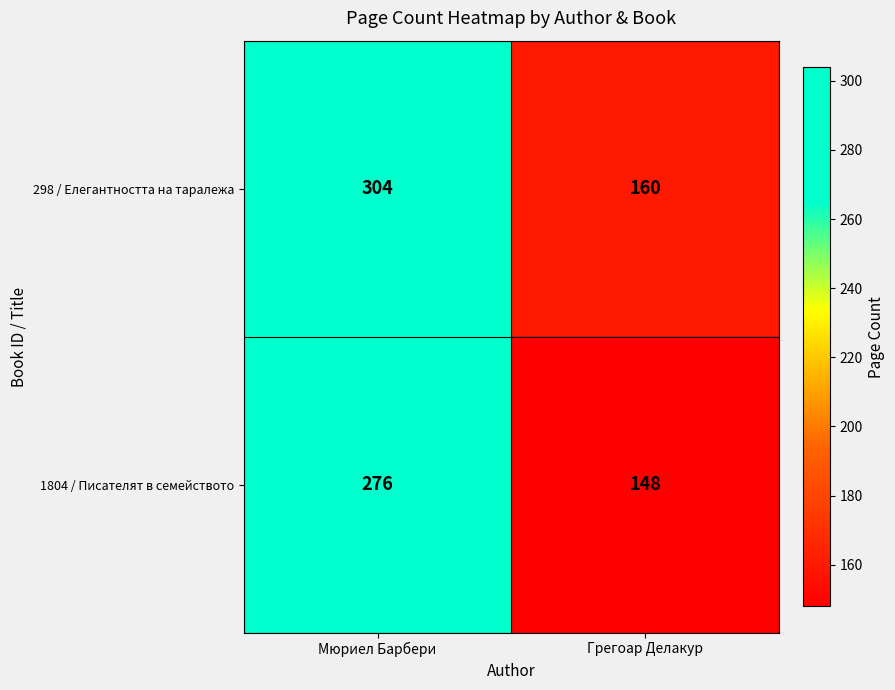

What is the difference between the maximum and minimum values in the 1804 / Писателят в семейството series?

128